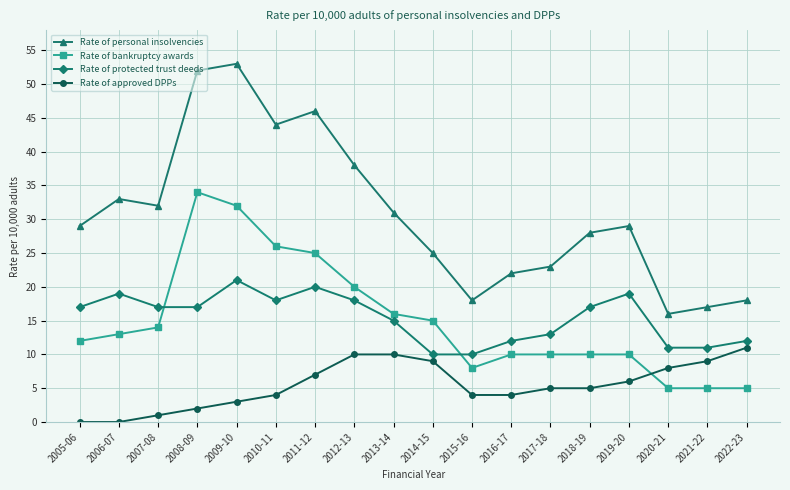

Which series has the widest spread of values?

Rate of personal insolvencies